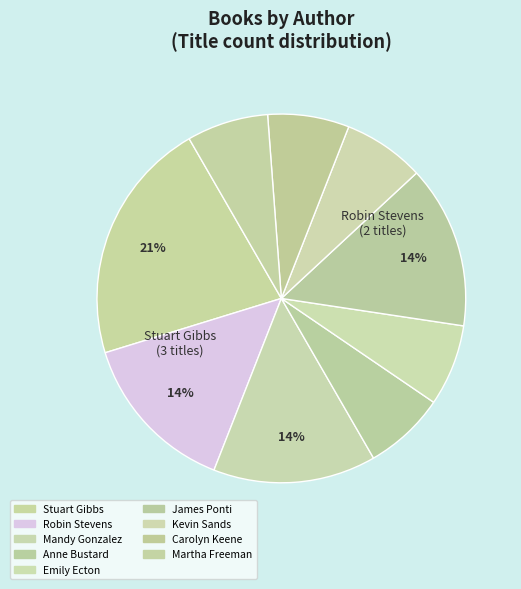

How many segments does this pie chart have?

9